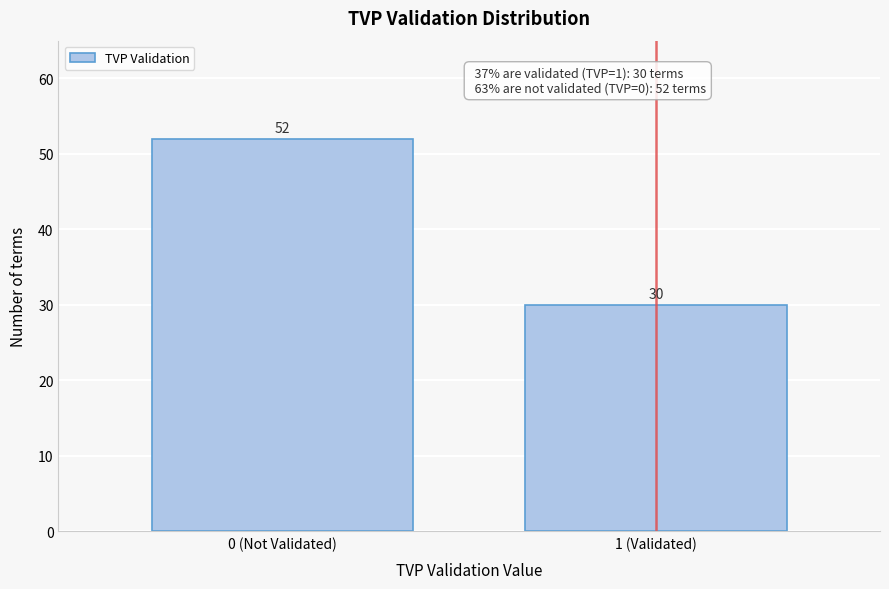

Reading right to left, what are all the values shown in this chart?

1 (Validated)=30	0 (Not Validated)=52